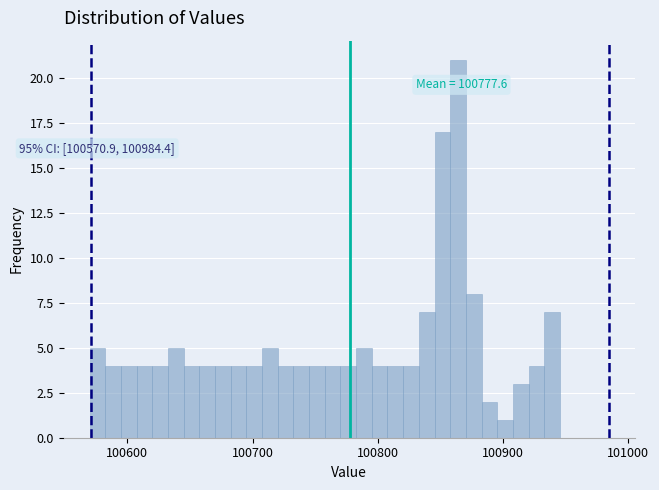

Around what value on the x-axis is the tallest bar? Give the approximate position of its centre, as read against the axis.

100860